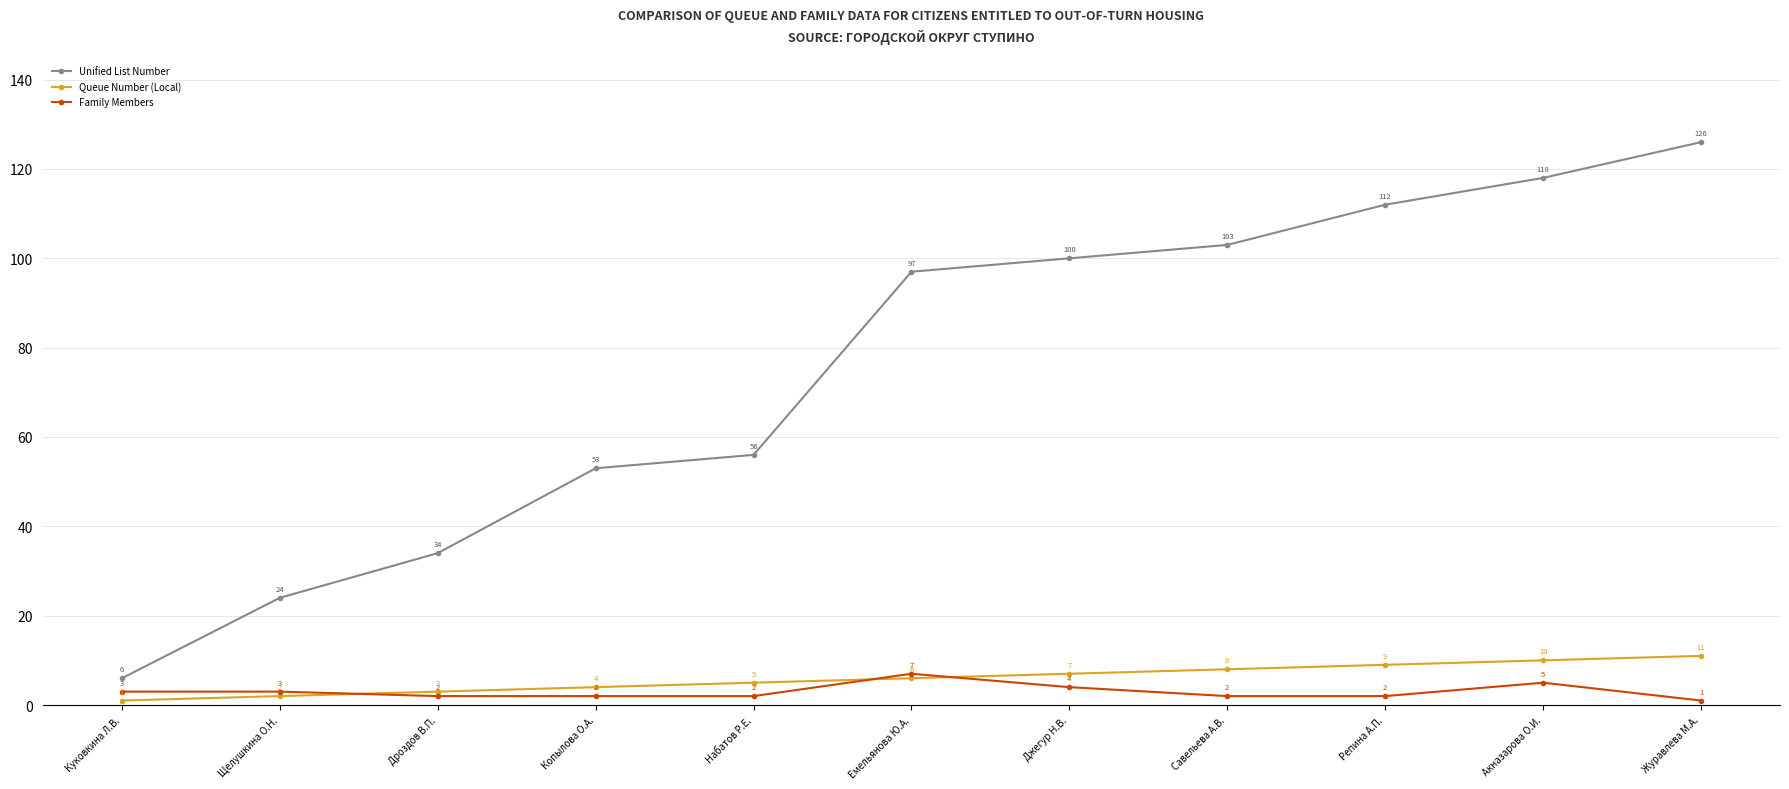

Which category has the highest value in the Queue Number (Local) series?

Журавлева М.А.